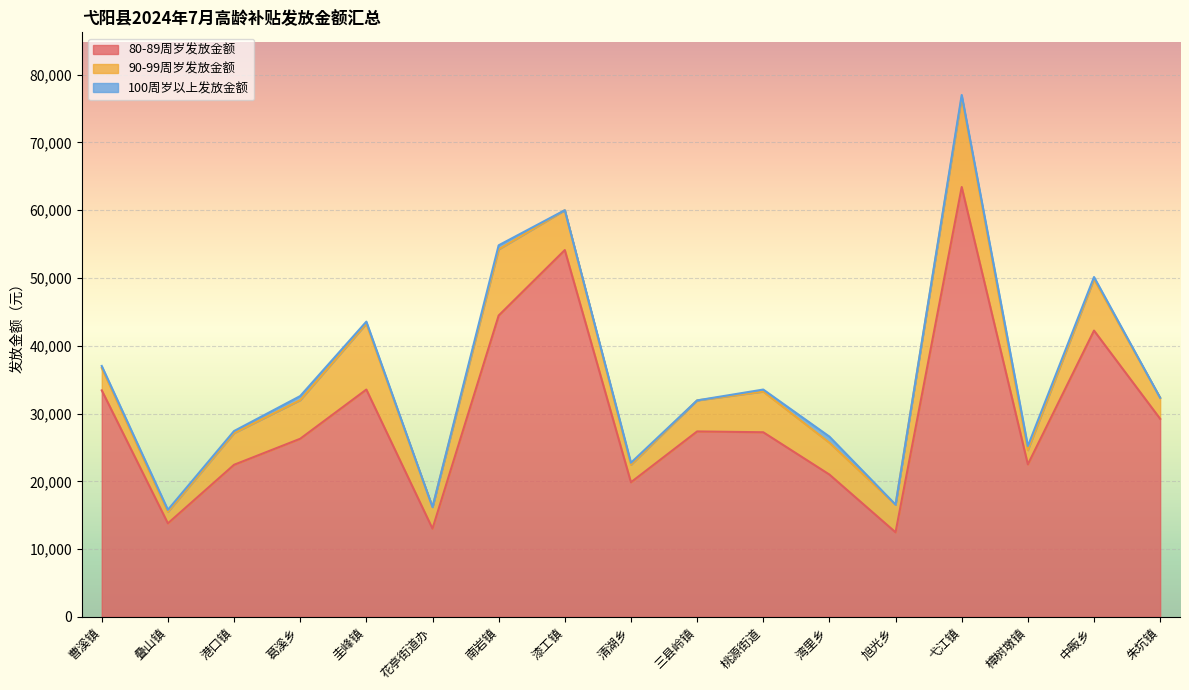

Reading left to right, what are all the values shown in this chart?

80-89周岁发放金额: 曹溪镇=33420	叠山镇=13800	港口镇=22440	葛溪乡=26280	圭峰镇=33540	花亭街道办=13020	南岩镇=44460	漆工镇=54120	清湖乡=19860	三县岭镇=27360	桃源街道=27240	湾里乡=21000	旭光乡=12480	弋江镇=63420	樟树墩镇=22500	中畈乡=42240	朱坑镇=29220
90-99周岁发放金额: 曹溪镇=3300	叠山镇=1700	港口镇=4680	葛溪乡=5700	圭峰镇=9720	花亭街道办=3180	南岩镇=9760	漆工镇=5880	清湖乡=2580	三县岭镇=4580	桃源街道=6000	湾里乡=4700	旭光乡=4080	弋江镇=13280	樟树墩镇=2100	中畈乡=7600	朱坑镇=3100
100周岁以上发放金额: 曹溪镇=300	叠山镇=300	港口镇=300	葛溪乡=600	圭峰镇=300	花亭街道办=0	南岩镇=600	漆工镇=0	清湖乡=300	三县岭镇=0	桃源街道=300	湾里乡=900	旭光乡=0	弋江镇=300	樟树墩镇=600	中畈乡=300	朱坑镇=0